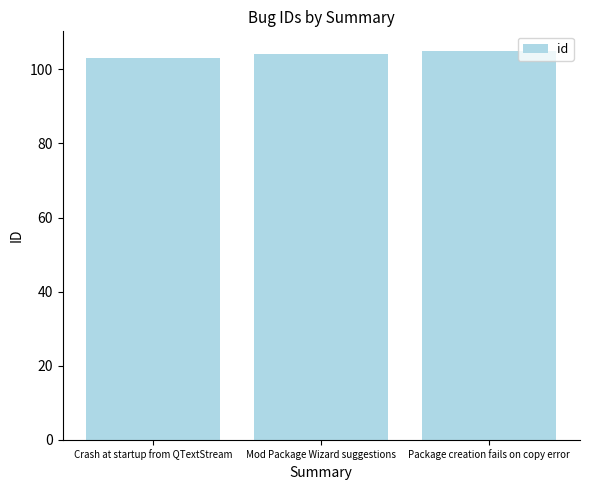

What is the change in value from Mod Package Wizard suggestions to Package creation fails on copy error?

+1